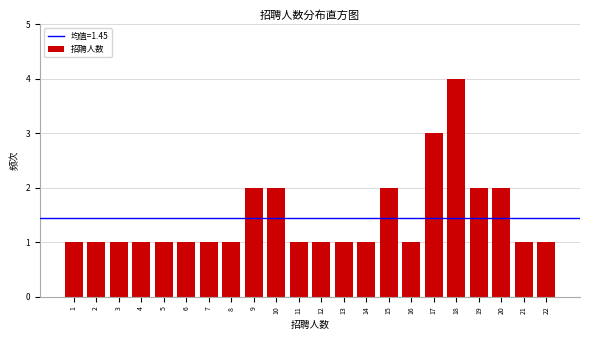

Reading left to right, list all the values displayed in this chart.

1=1	2=1	3=1	4=1	5=1	6=1	7=1	8=1	9=2	10=2	11=1	12=1	13=1	14=1	15=2	16=1	17=3	18=4	19=2	20=2	21=1	22=1